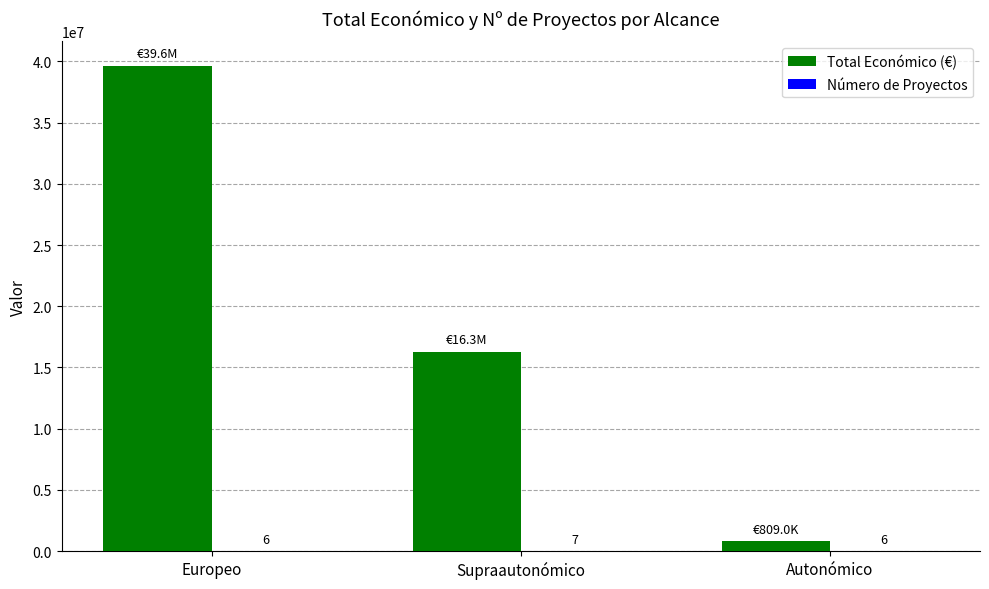

Which series has the largest total across all categories?

Total Económico (€)